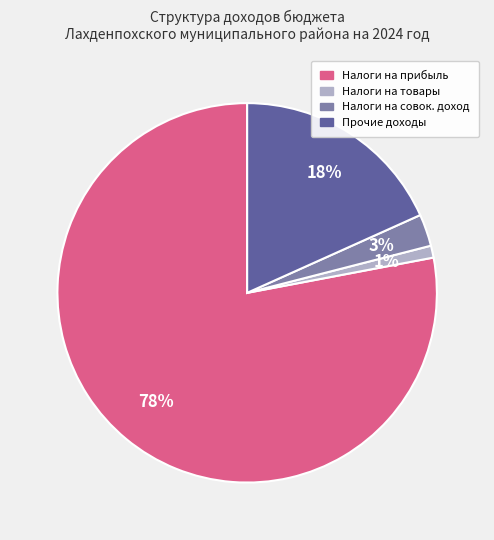

To the nearest percent, what is the difference between the largest and smallest slice percentages?

77%